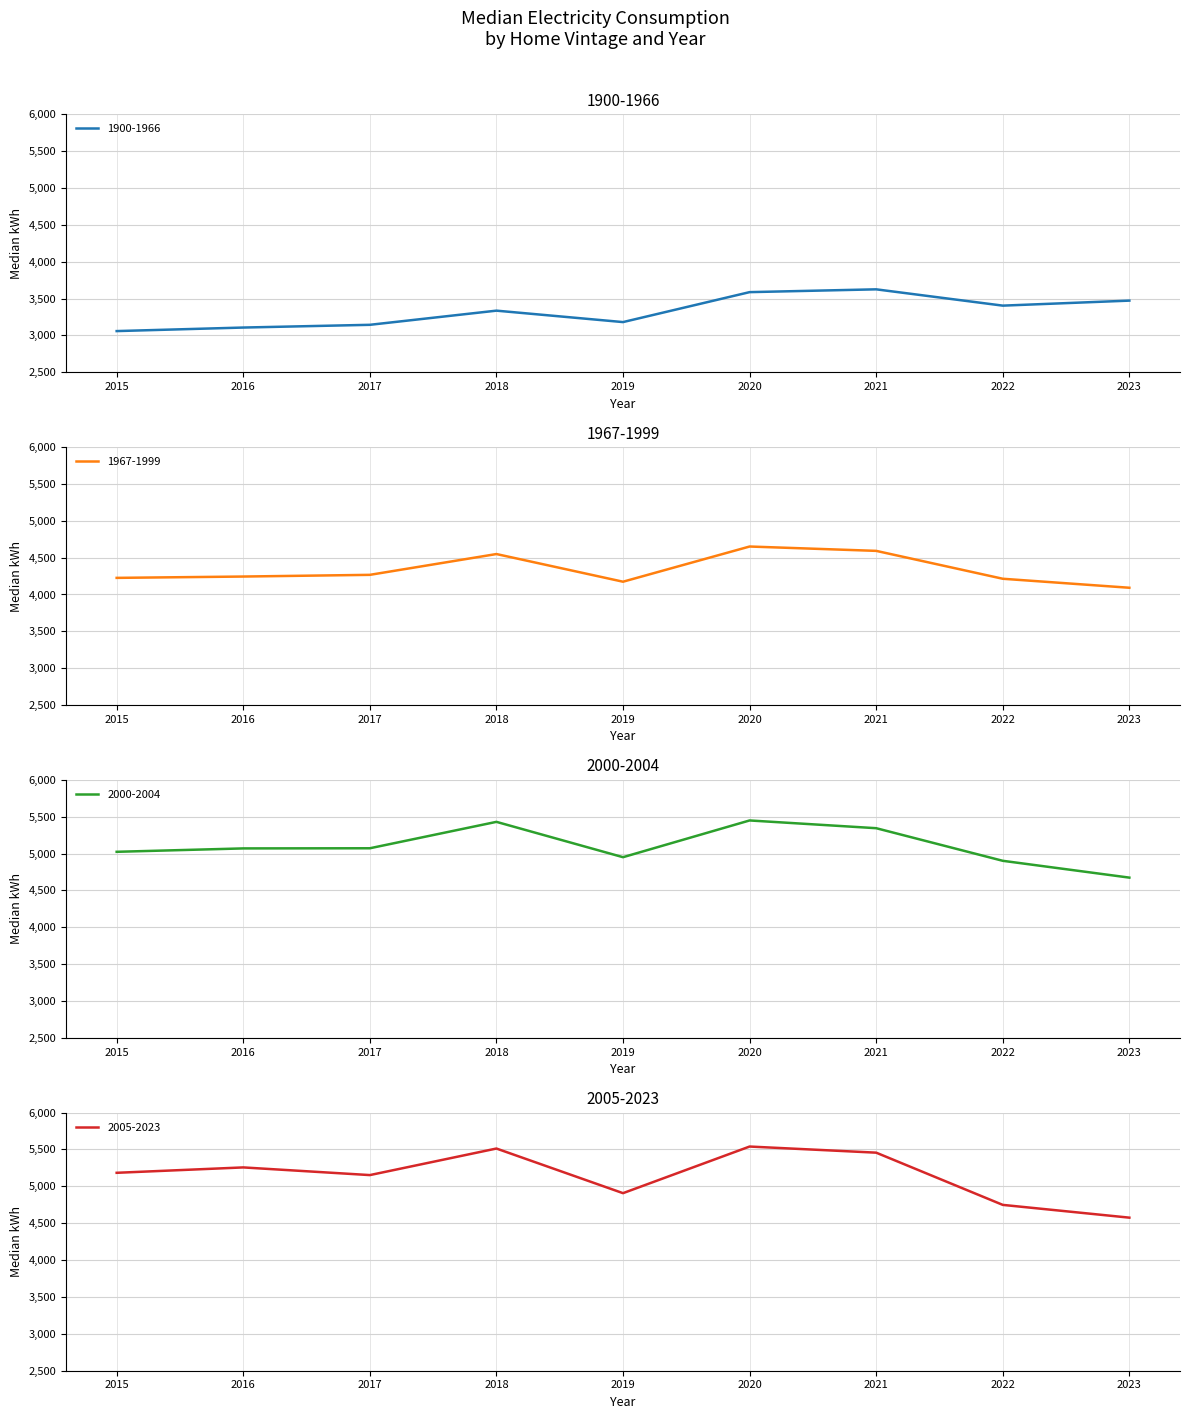

What is the greatest value displayed?

5539